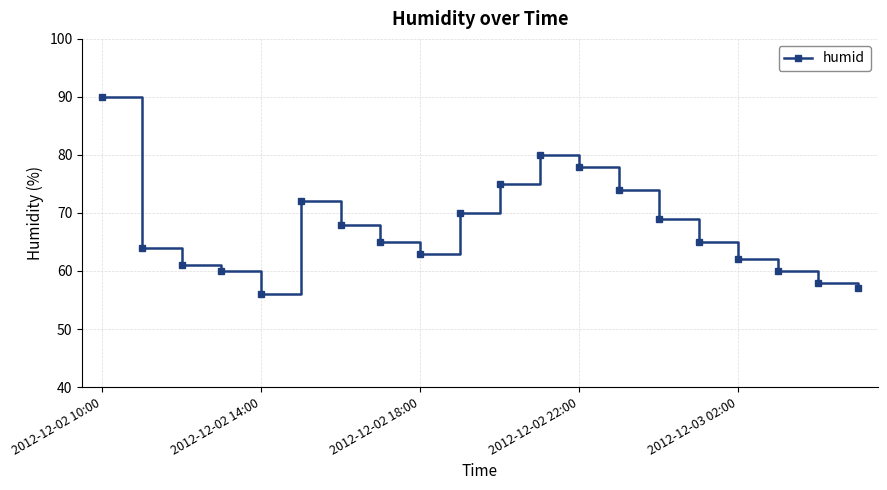

True or false: the data has more than 1 interior local peaks.

True